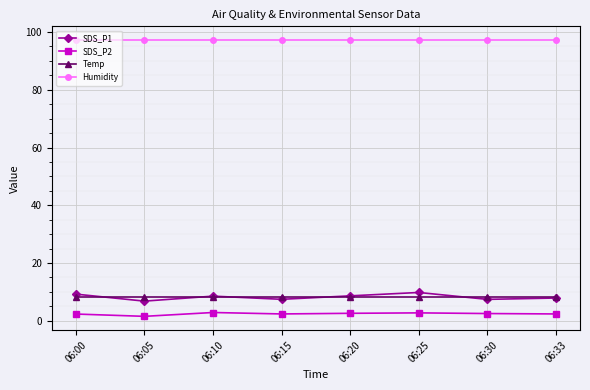

What is the value of the Humidity point at the 5th from the left?

97.2